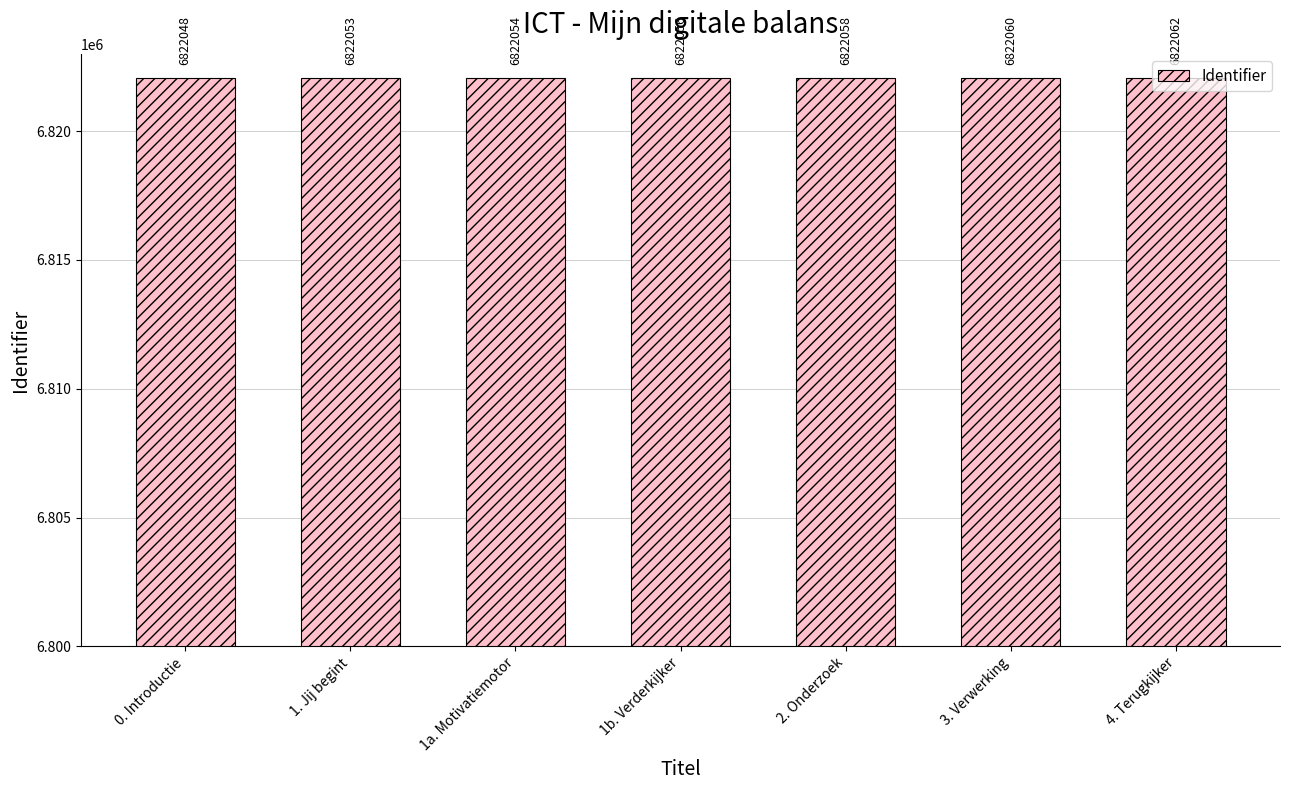

The value at 4. Terugkijker is 6822062. True or false?

True